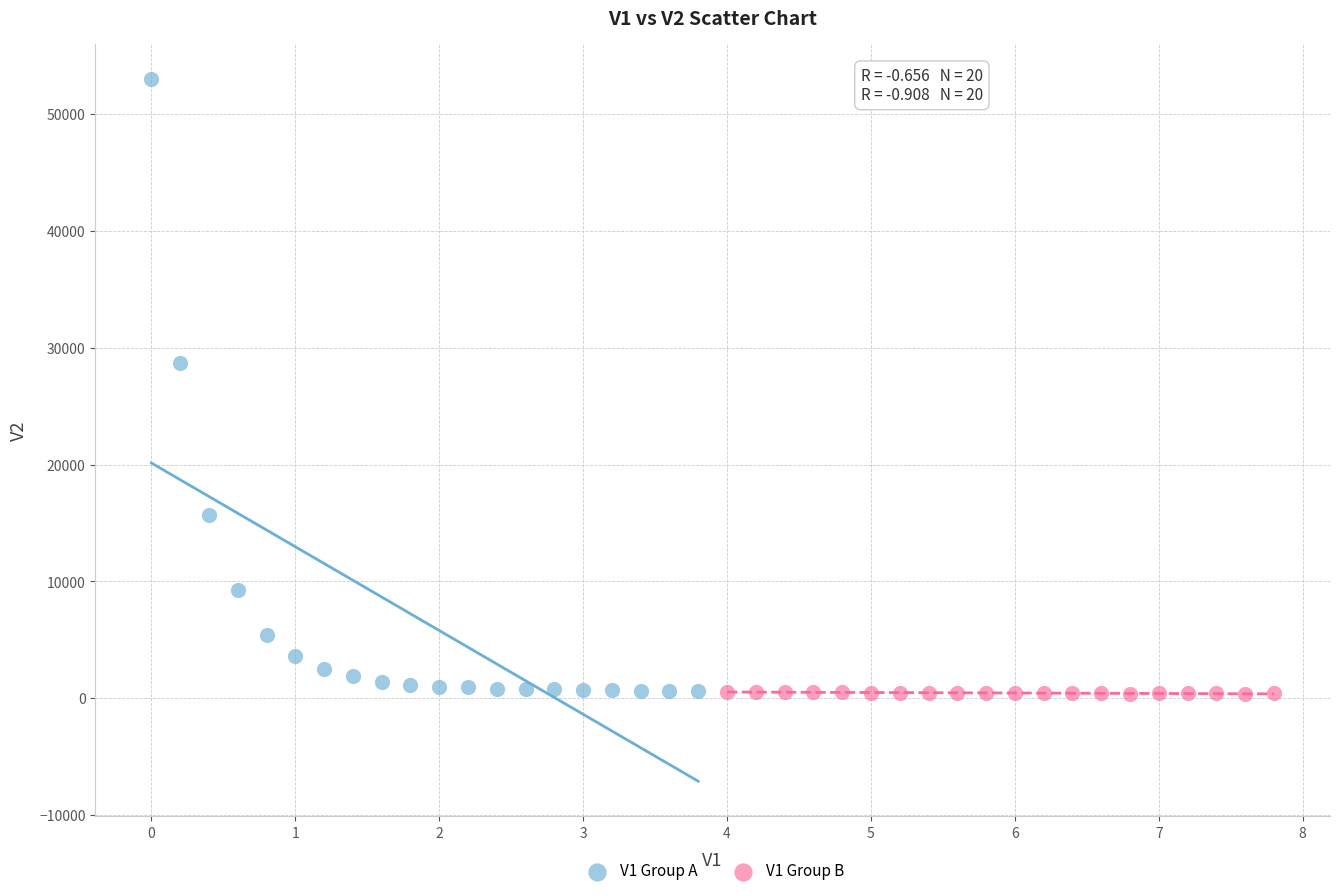

Which series has the widest spread of Y values?

V1 Group A